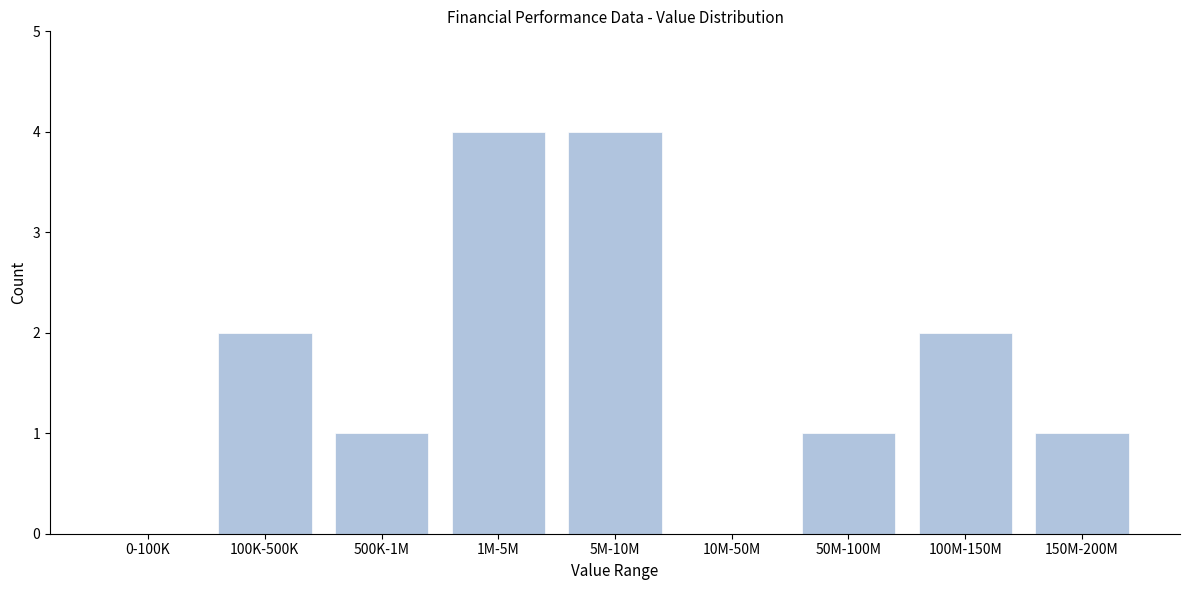

Reading left to right, list all the values displayed in this chart.

0-100K=0	100K-500K=2	500K-1M=1	1M-5M=4	5M-10M=4	10M-50M=0	50M-100M=1	100M-150M=2	150M-200M=1